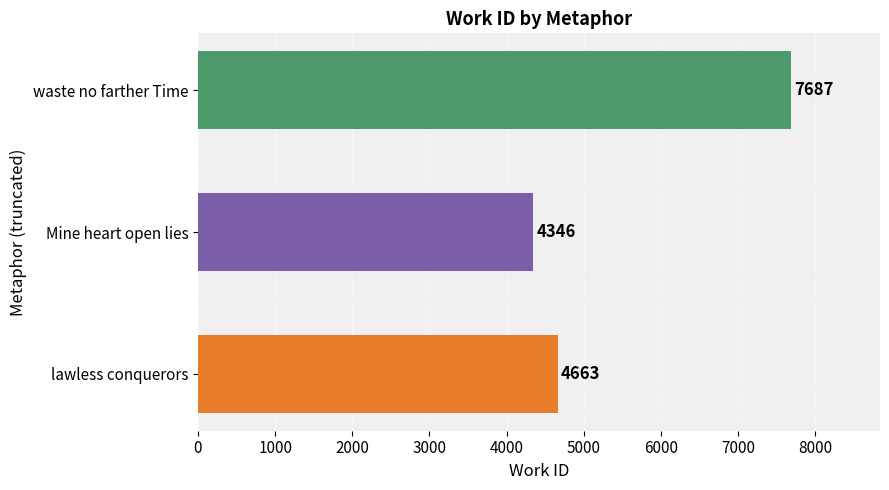

Is it true that the value at waste no farther Time is 7687?

True